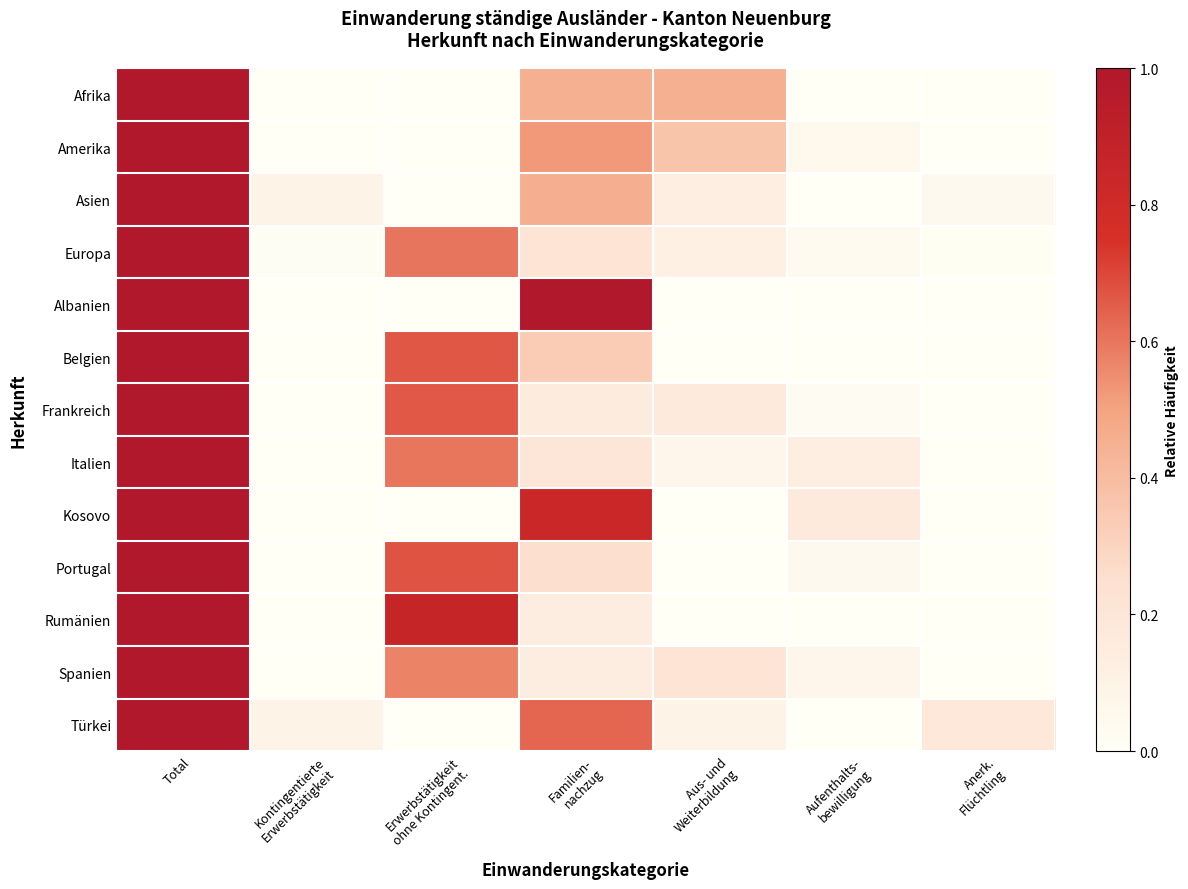

At which category is the sum across all series the highest?

Total